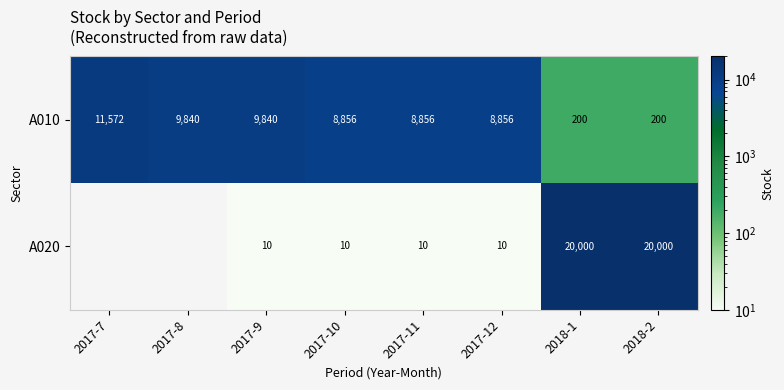

Count the number of categories in the chart.

8